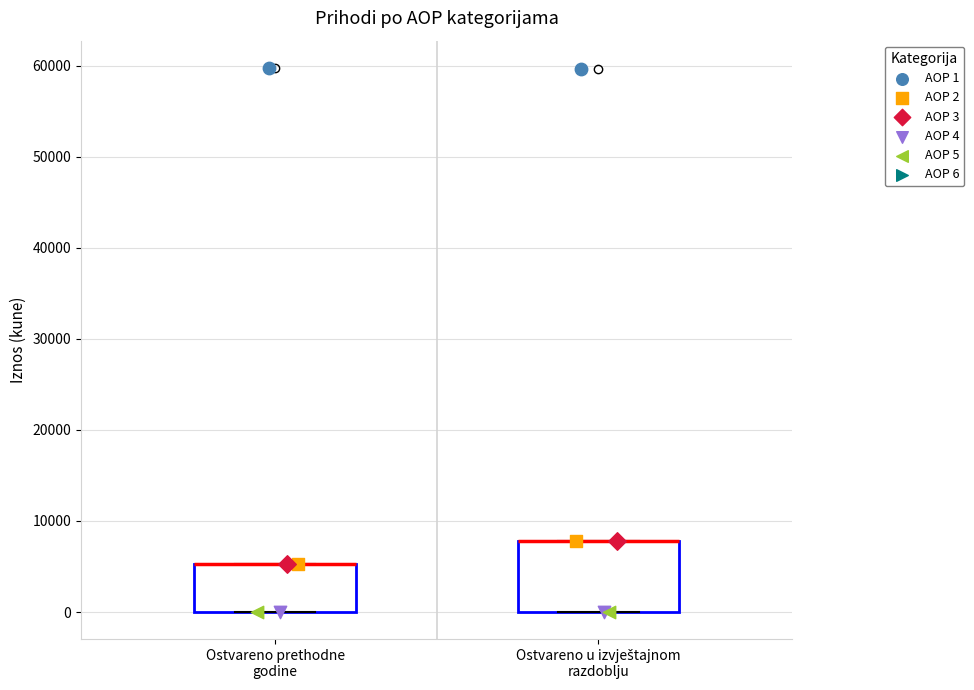

Reading left to right, transcribe this box plot: for each box, give where its median line is, the range the box spans, and where its two whiskers end, as read against the y-axis. The values are not printed on the chart, so give them approximately, as read against the axis.

Ostvareno prethodne godine: median 5000 (drawn on the box's upper edge), box 0 to 5000, whiskers 0 to 5000
Ostvareno u izvještajnom razdoblju: median 8000 (drawn on the box's upper edge), box 0 to 8000, whiskers 0 to 8000